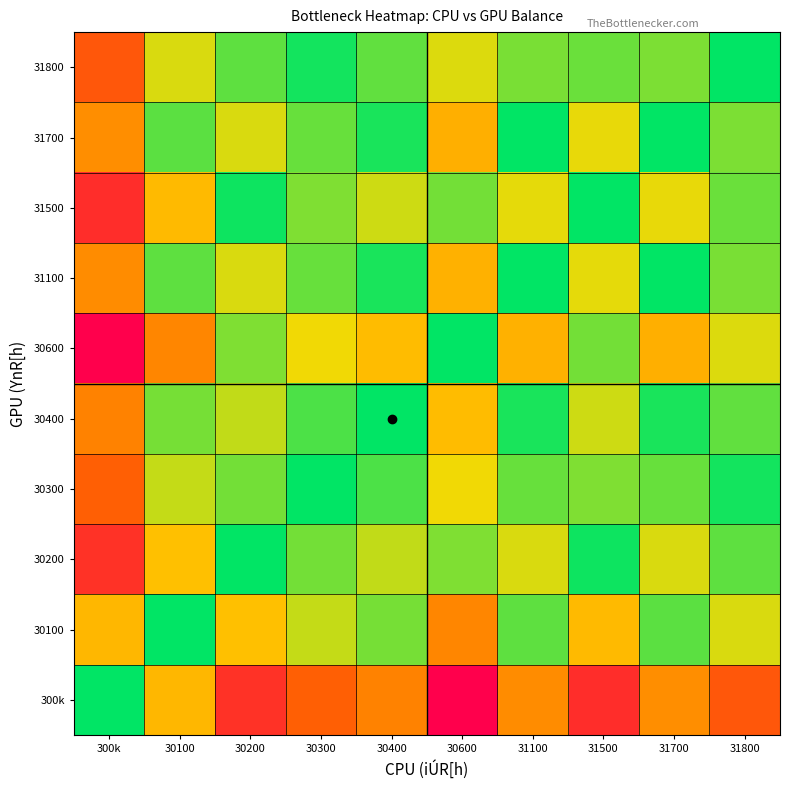

At 31800, list the series in order from smallest to largest.

30600, 31500, 30200, 31800, 30300, 30400, 31100, 31700, 30100, 300k